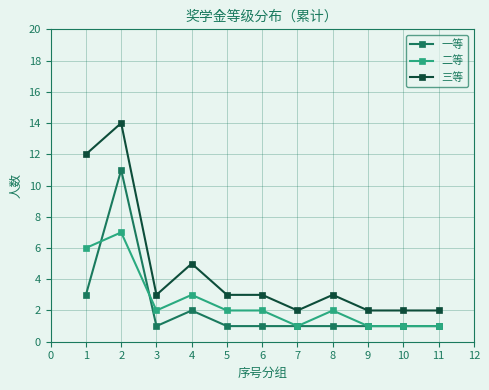

Rank the series at 1 from highest to lowest value.

三等, 二等, 一等